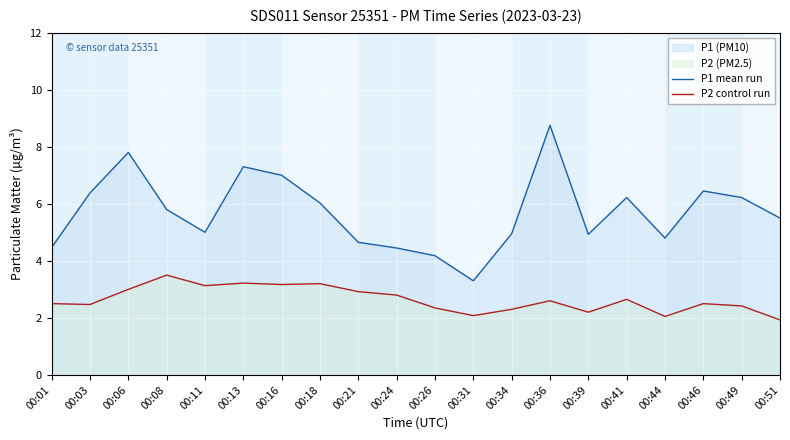

Reading right to left, what are all the values shown in this chart?

P1 mean run: 00:51=5.5	00:49=6.2	00:46=6.5	00:44=4.8	00:41=6.2	00:39=4.9	00:36=8.8	00:34=5.0	00:31=3.3	00:26=4.2	00:24=4.5	00:21=4.7	00:18=6.0	00:16=7.0	00:13=7.3	00:11=5.0	00:08=5.8	00:06=7.8	00:03=6.4	00:01=4.5
P2 control run: 00:51=1.9	00:49=2.4	00:46=2.5	00:44=2.0	00:41=2.6	00:39=2.2	00:36=2.6	00:34=2.3	00:31=2.1	00:26=2.4	00:24=2.8	00:21=2.9	00:18=3.2	00:16=3.2	00:13=3.2	00:11=3.1	00:08=3.5	00:06=3.0	00:03=2.5	00:01=2.5